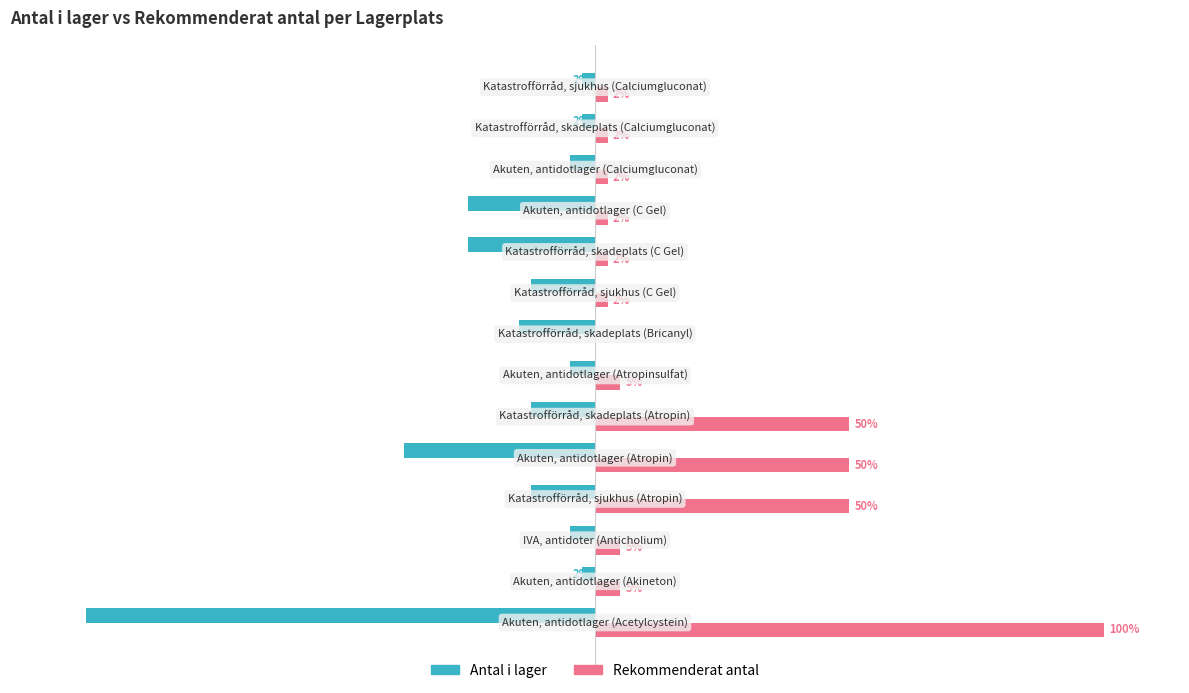

Rank the series by their maximum value, from lowest to highest.

Antal i lager, Rekommenderat antal